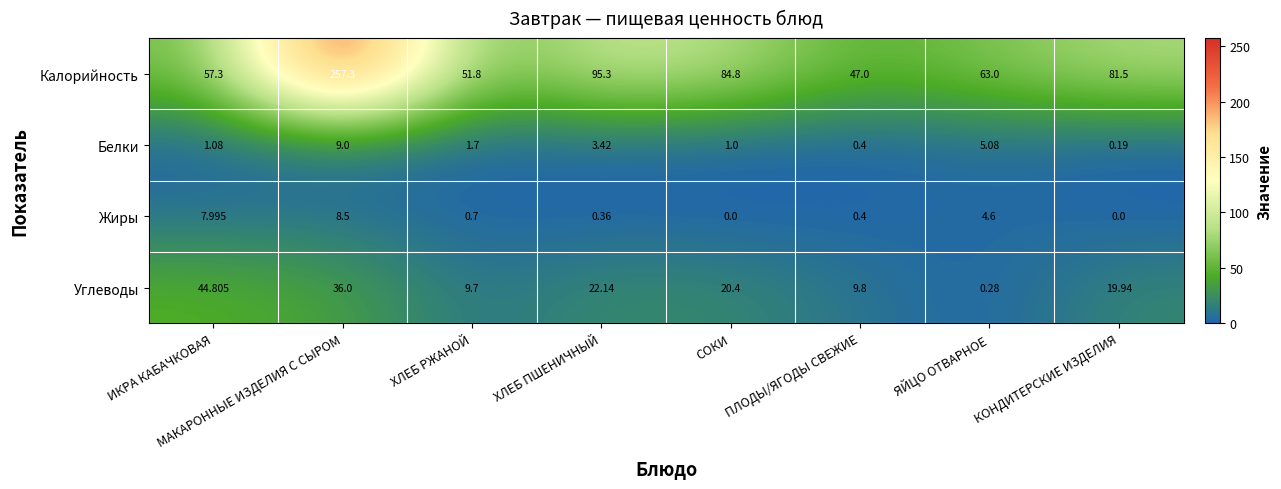

Where does the Углеводы series first go above 20?

ИКРА КАБАЧКОВАЯ